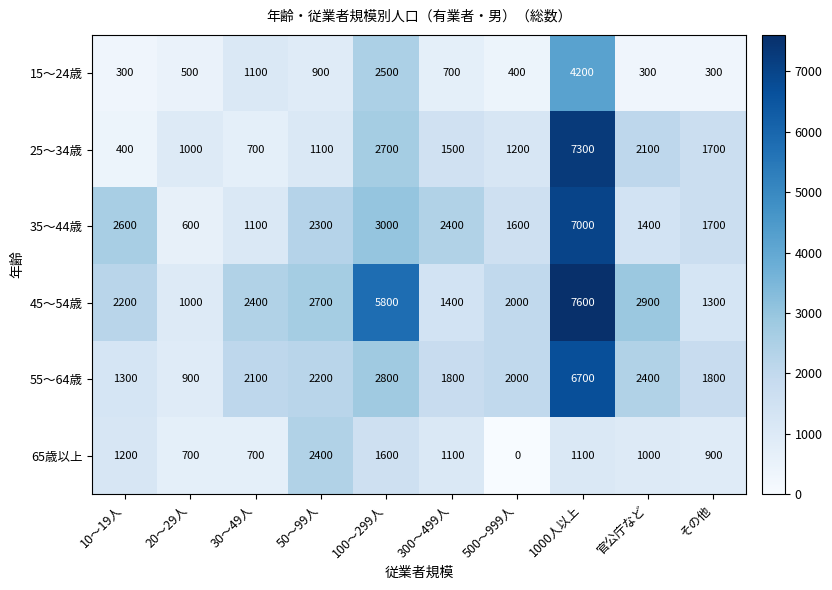

At how many categories does at least one series exceed 3332?

2